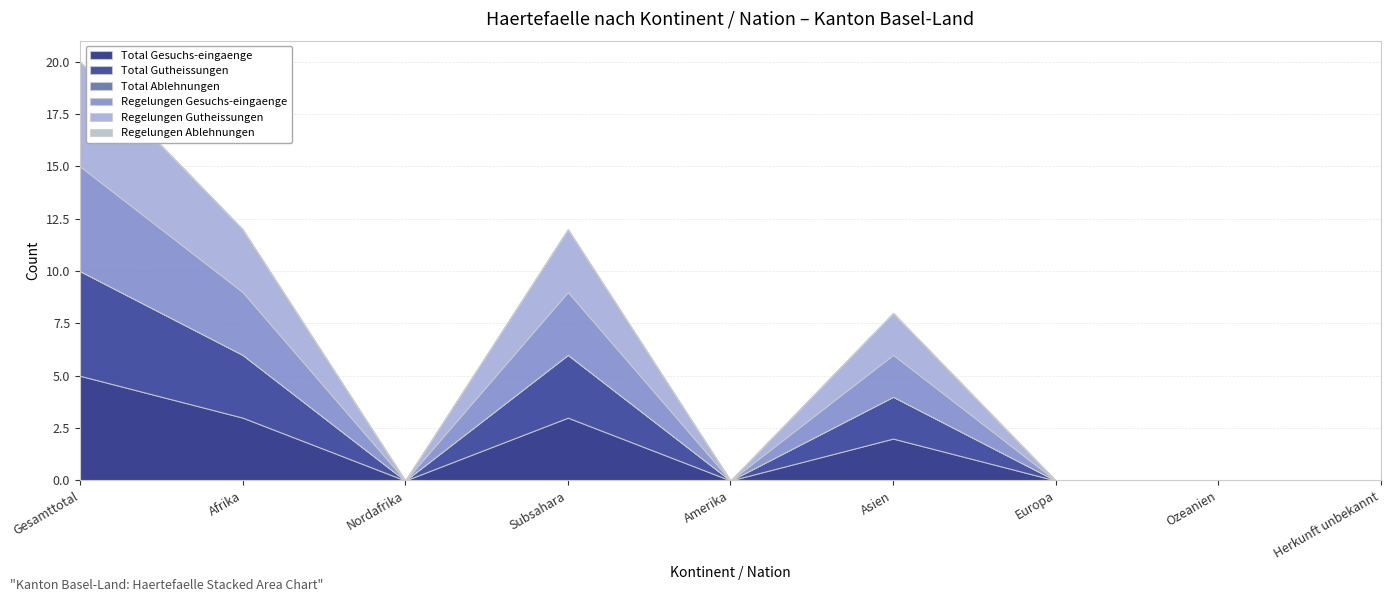

The value of Regelungen Gesuchs-eingaenge at Ozeanien is 3. True or false?

False